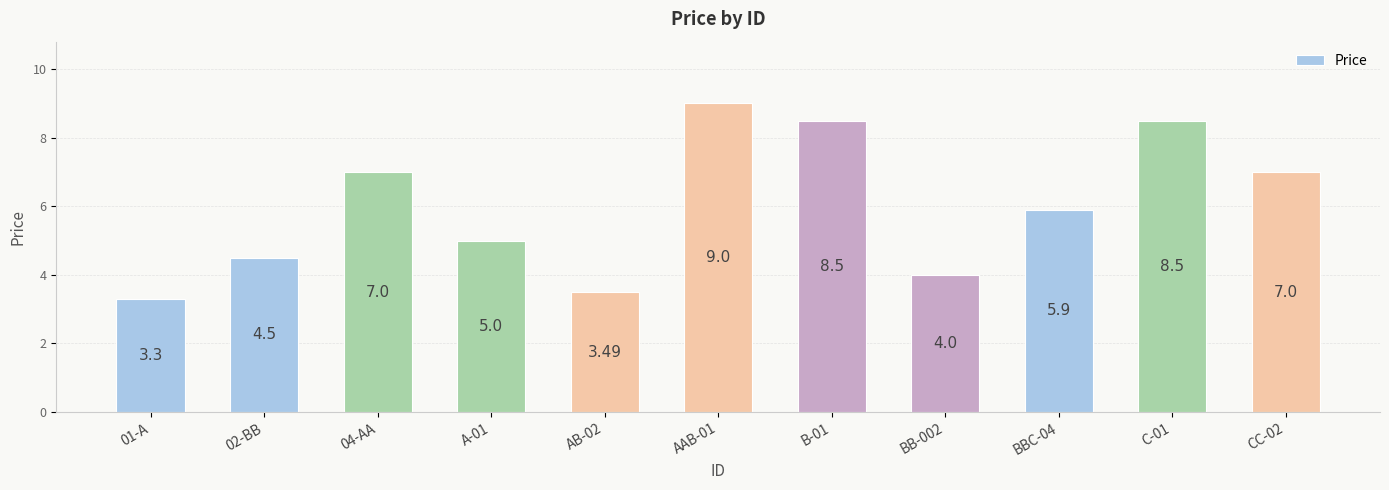

Approximately how many times larger is the value at BB-002 compared to AB-02?

1.1